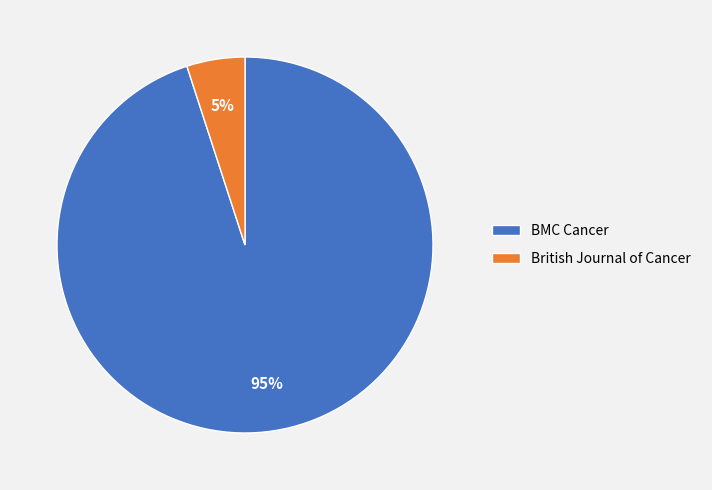

To the nearest percent, what is the average slice percentage?

50%